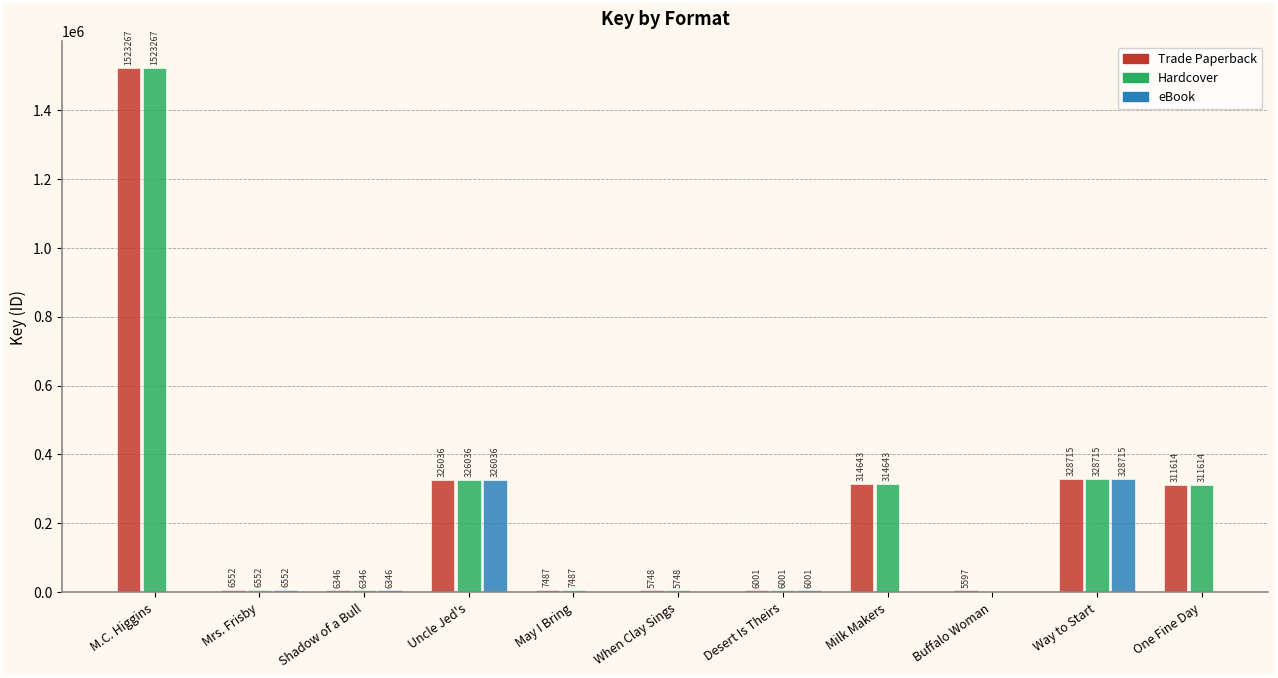

At which category is the sum across all series the highest?

Way to Start